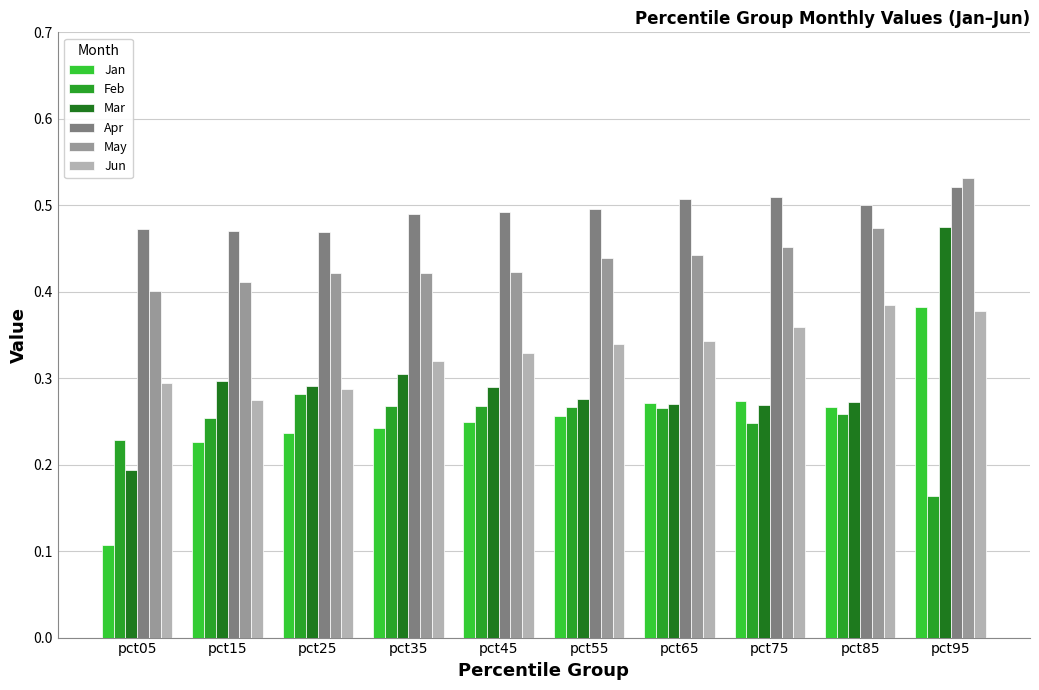

Which category has the lowest value across all series?

pct05